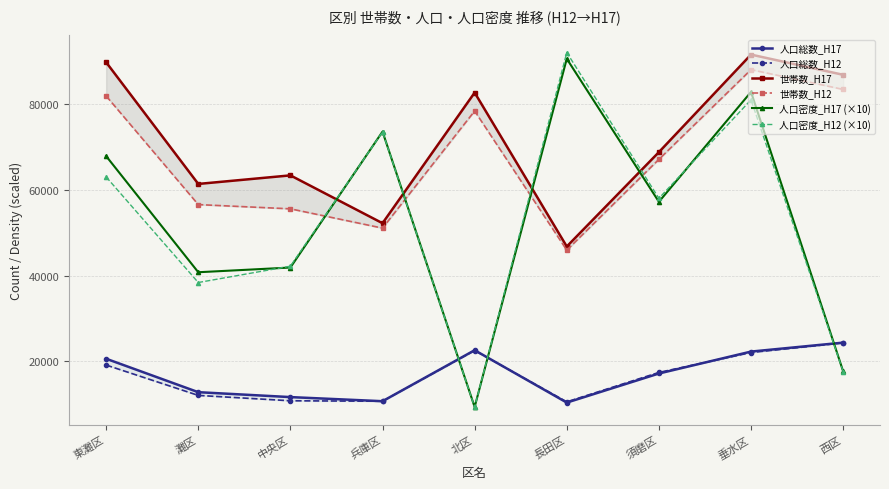

Read the 人口総数_H17 value at 灘区.

12805.0